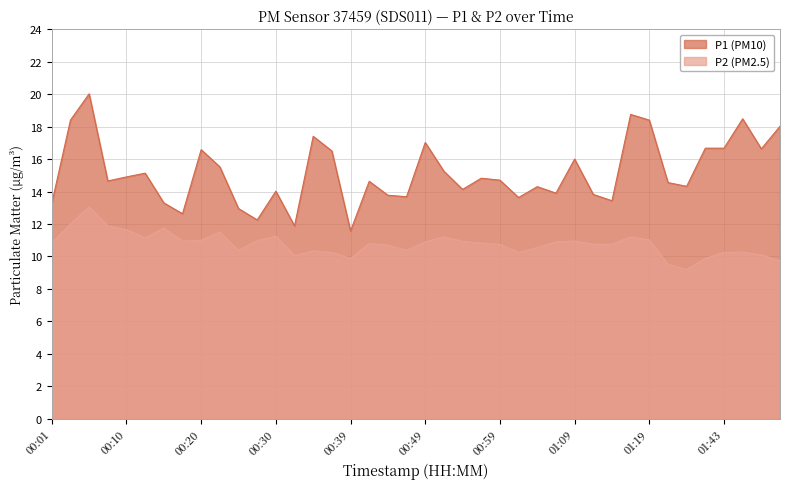

Where is the first local maximum for P1?

00:05